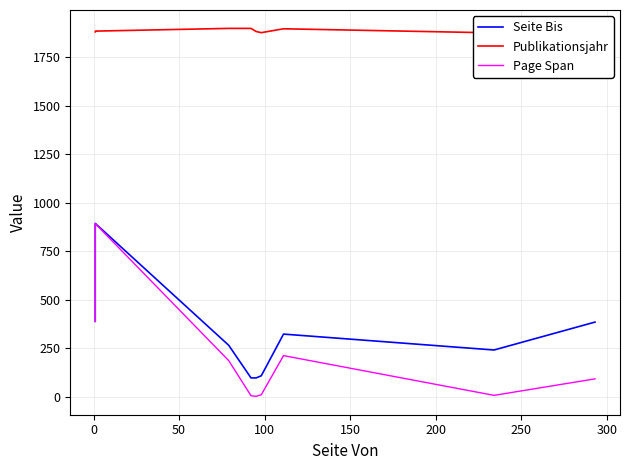

Does the chart have visible grid lines?

Yes